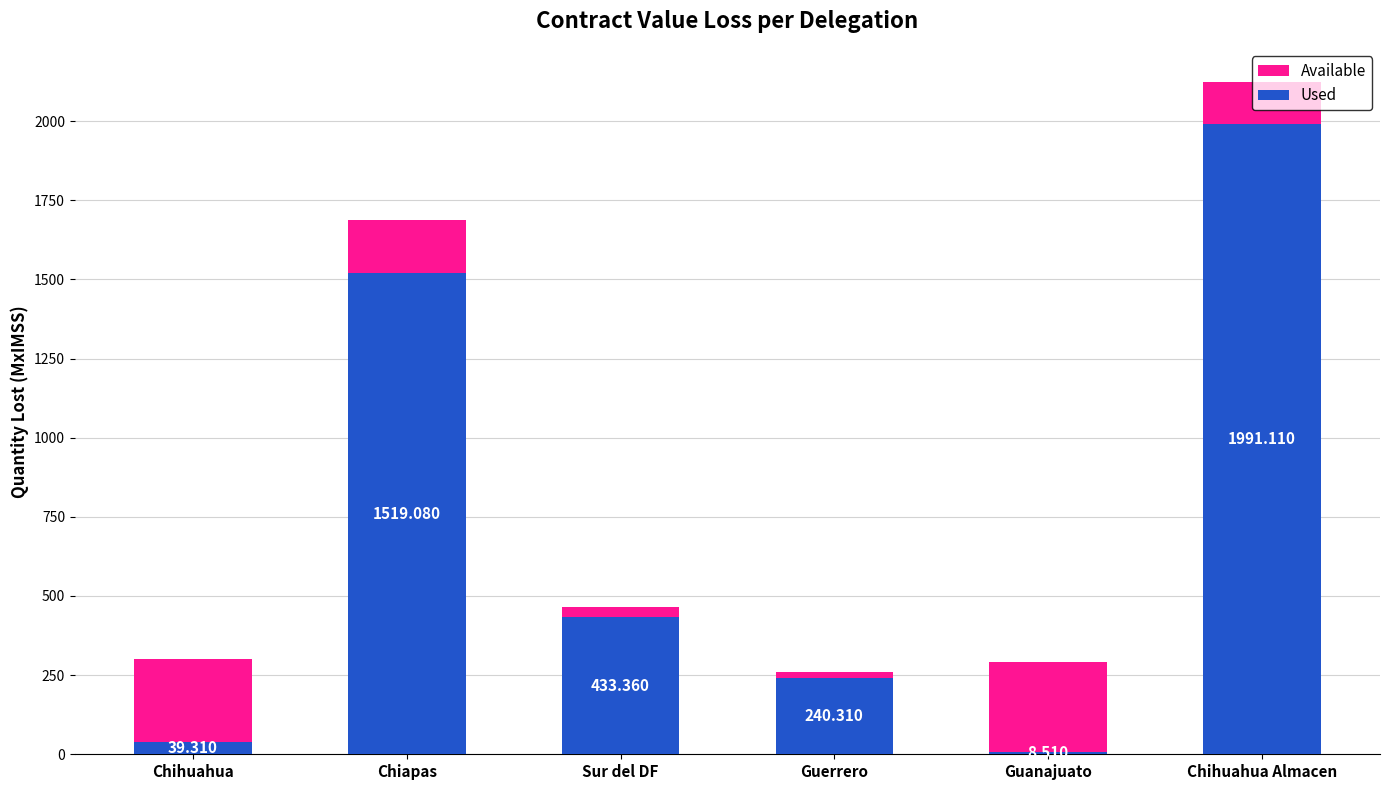

How many data points does each series have?

6